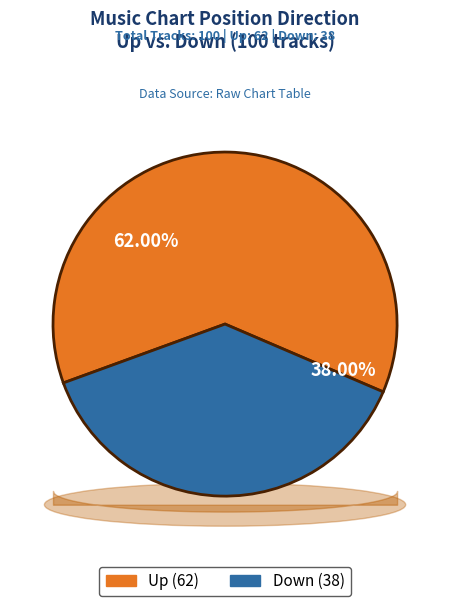

Is there a majority slice in this chart?

Yes